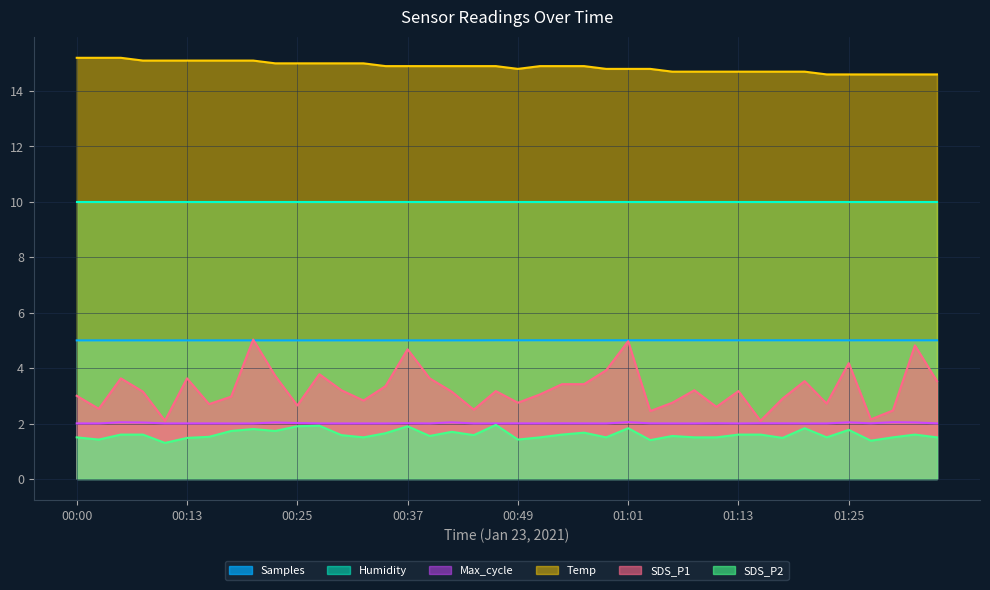

Is it true that Max_cycle equals 2.0 at 01:11?

True